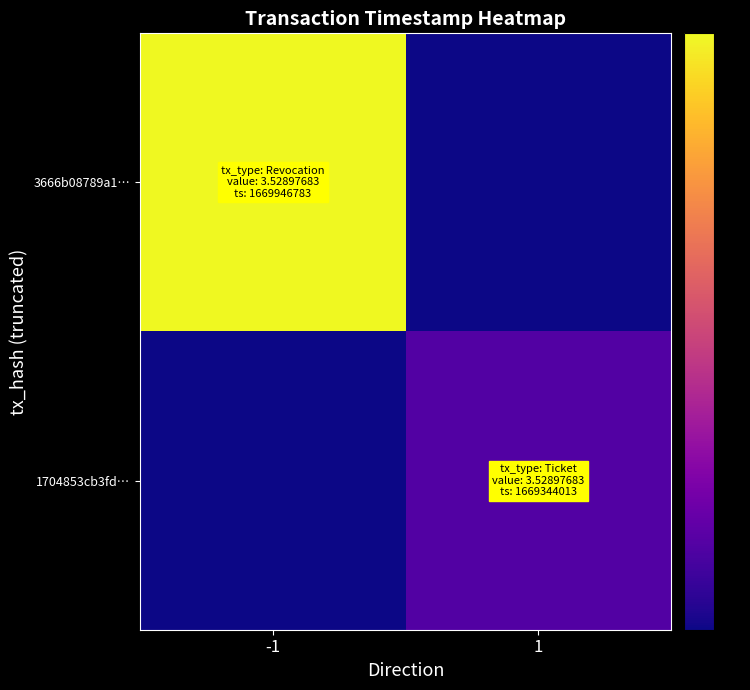

At 1, list the series in order from largest to smallest.

1704853cb3fd…, 3666b08789a1…